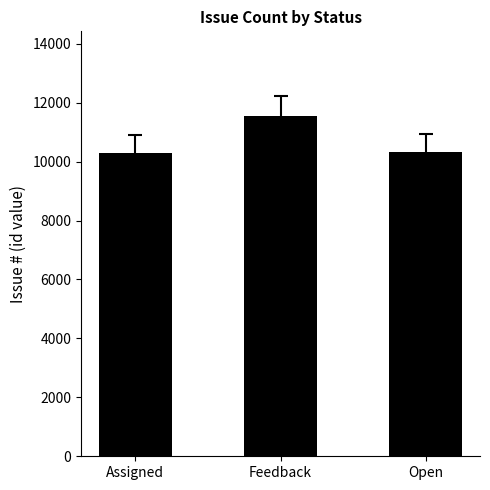

Where is the data nearest to the value 10912?

Open